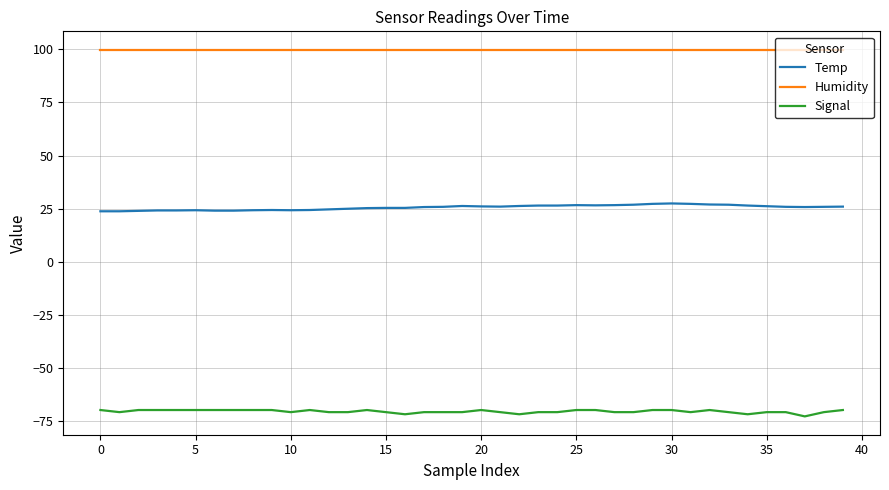

What is the maximum value shown in the chart?

99.9